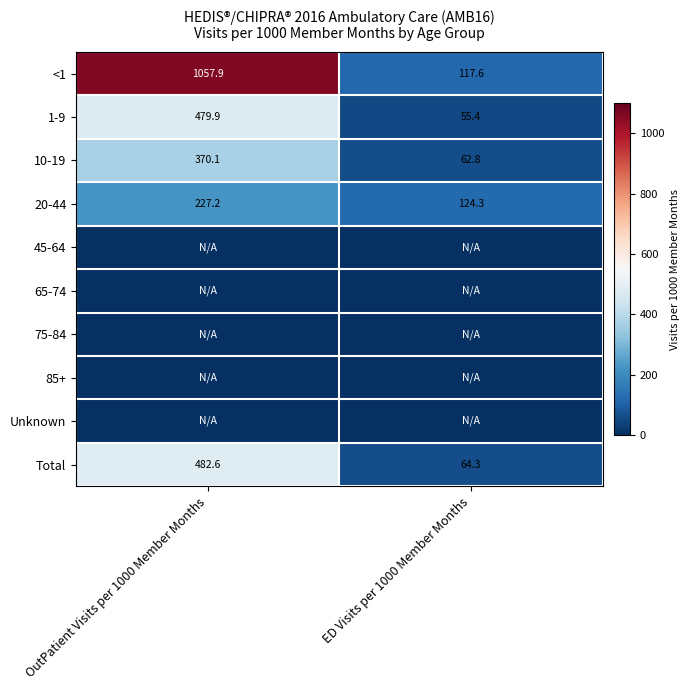

What value does the 1-9 series have at ED Visits per 1000 Member Months?

55.4